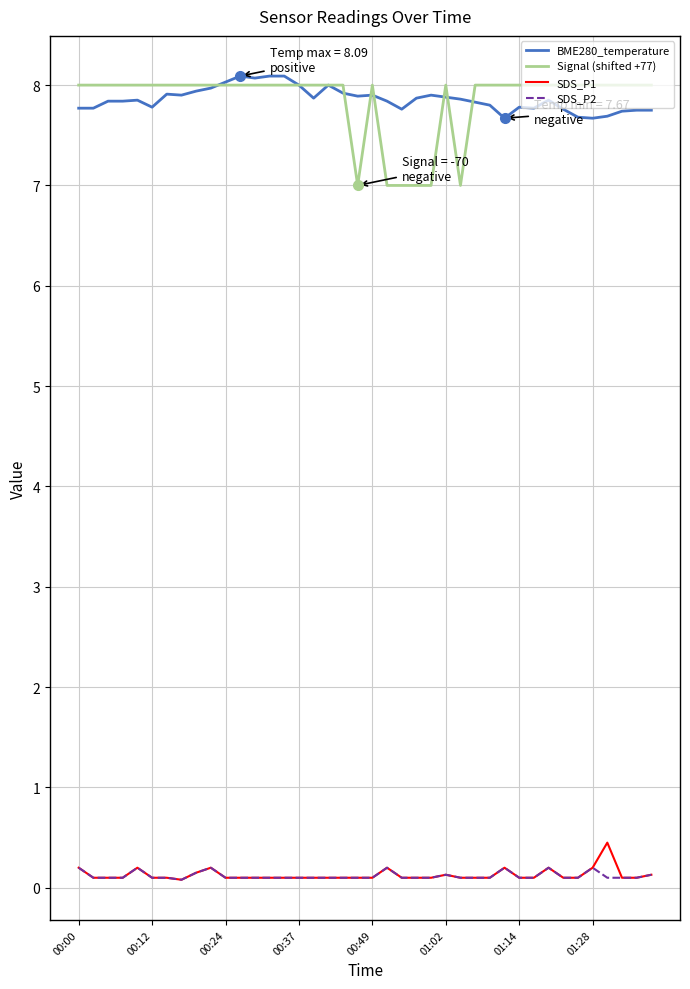

Which series has the widest spread of values?

Signal (shifted +77)